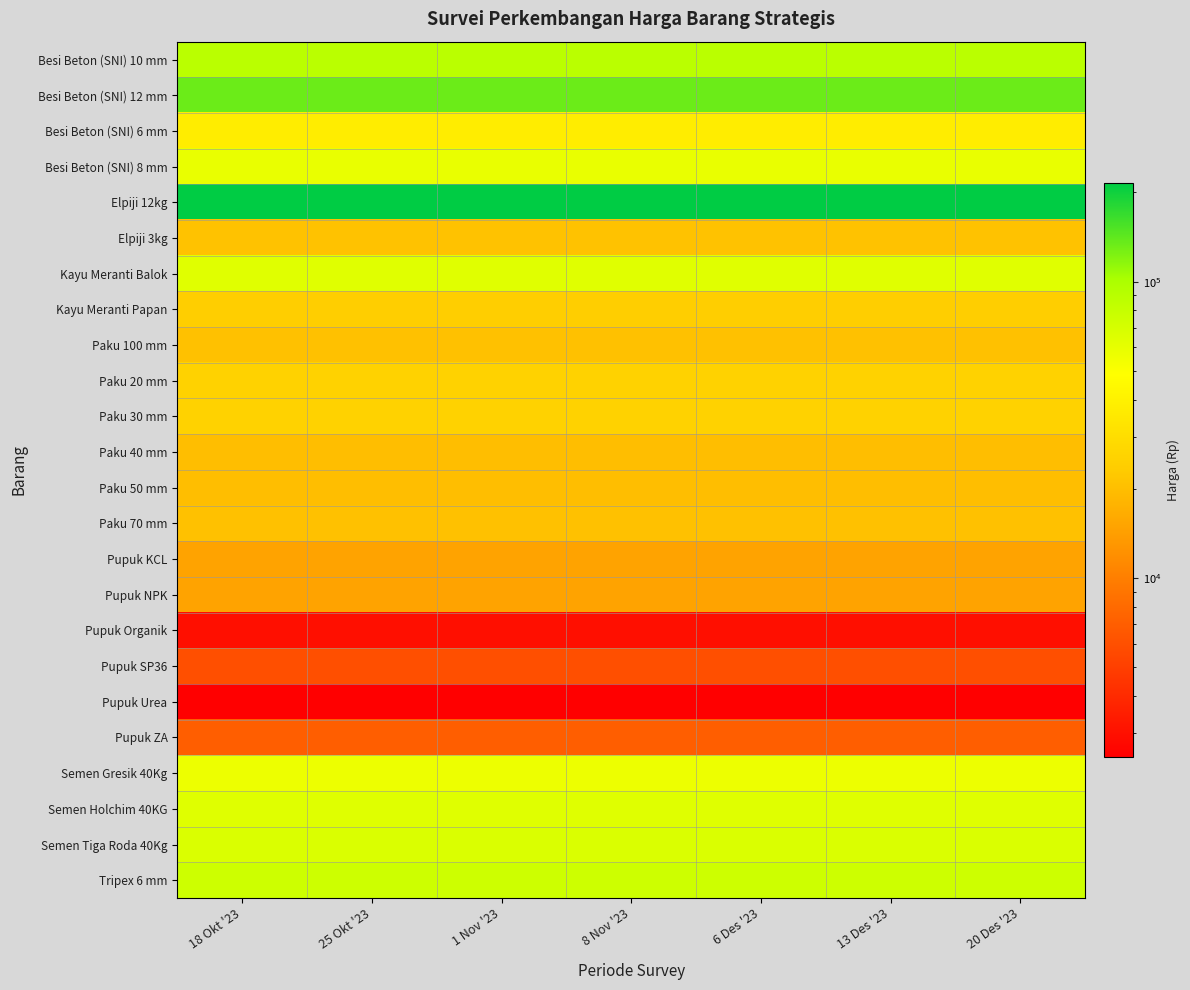

At which category is the sum across all series the highest?

18 Okt '23